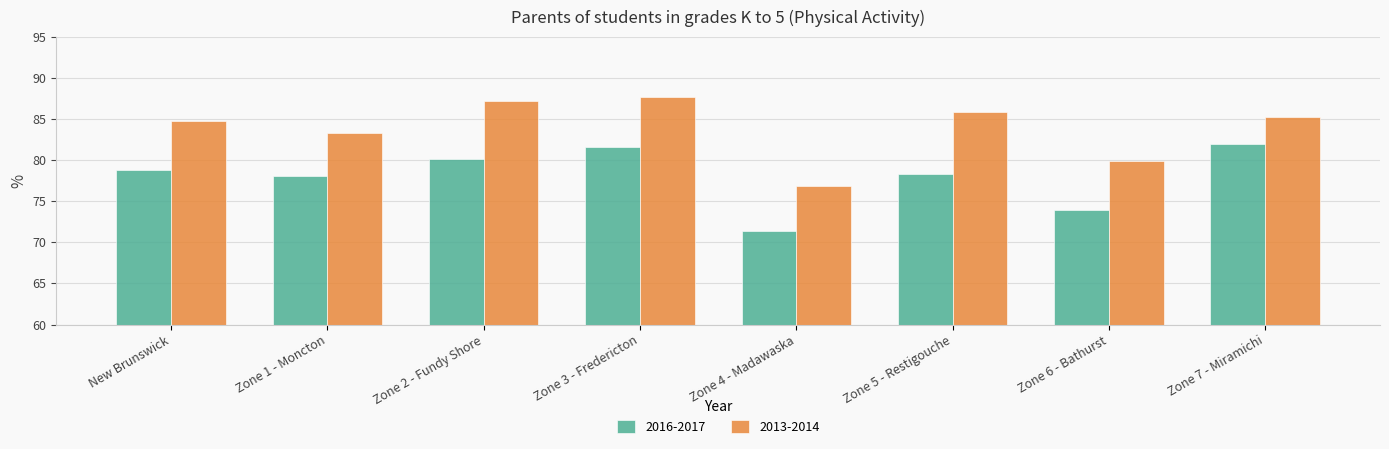

At which label does 2016-2017 first exceed 78?

New Brunswick